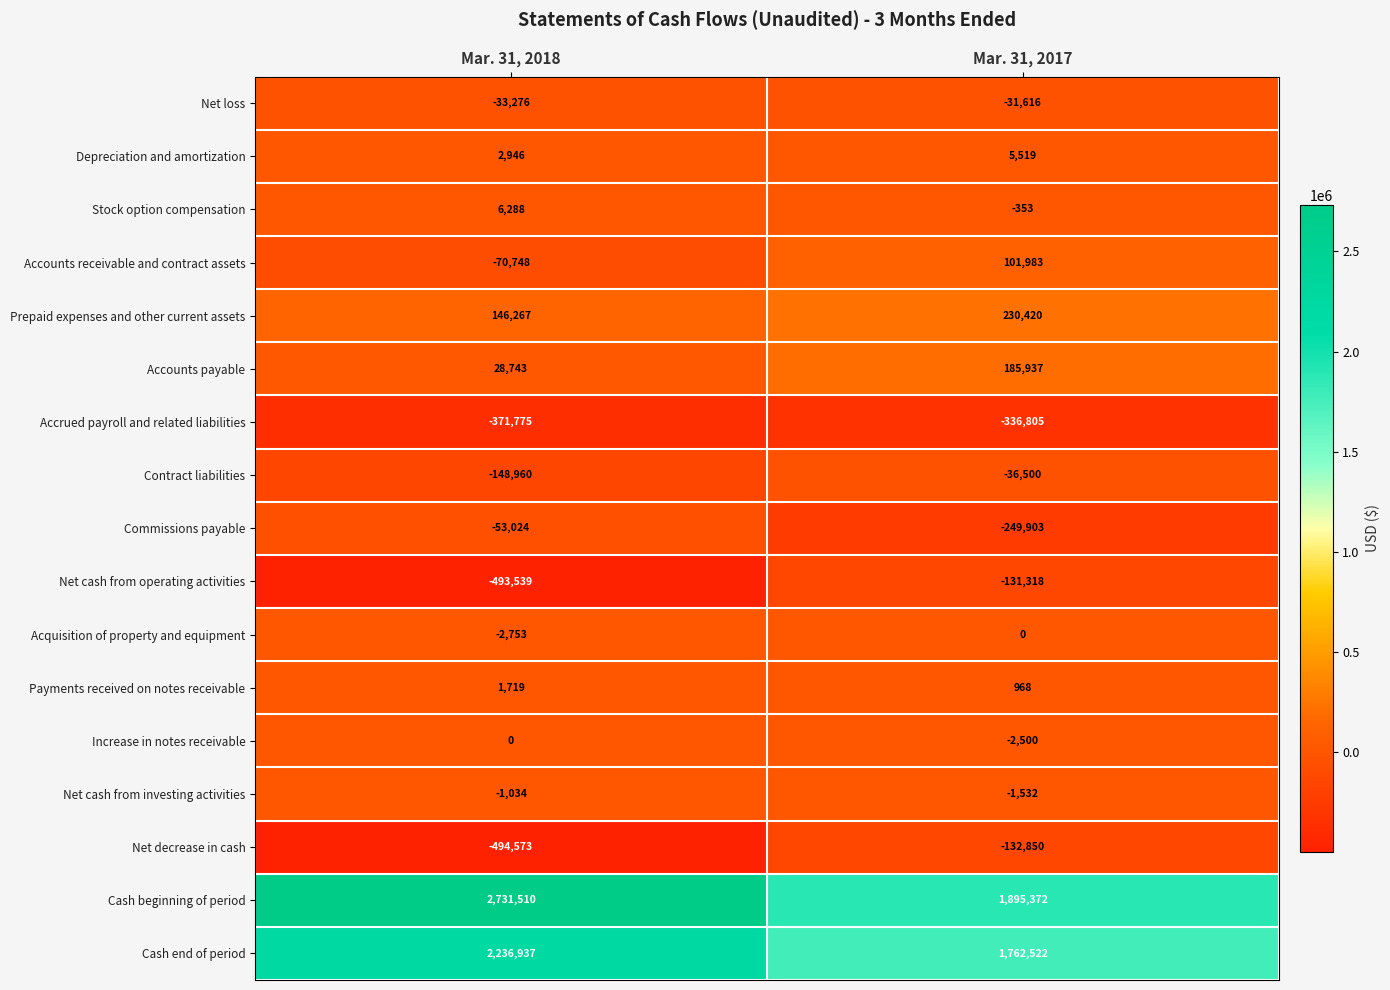

What is the difference between the Contract liabilities values at Mar. 31, 2018 and Mar. 31, 2017?

112460